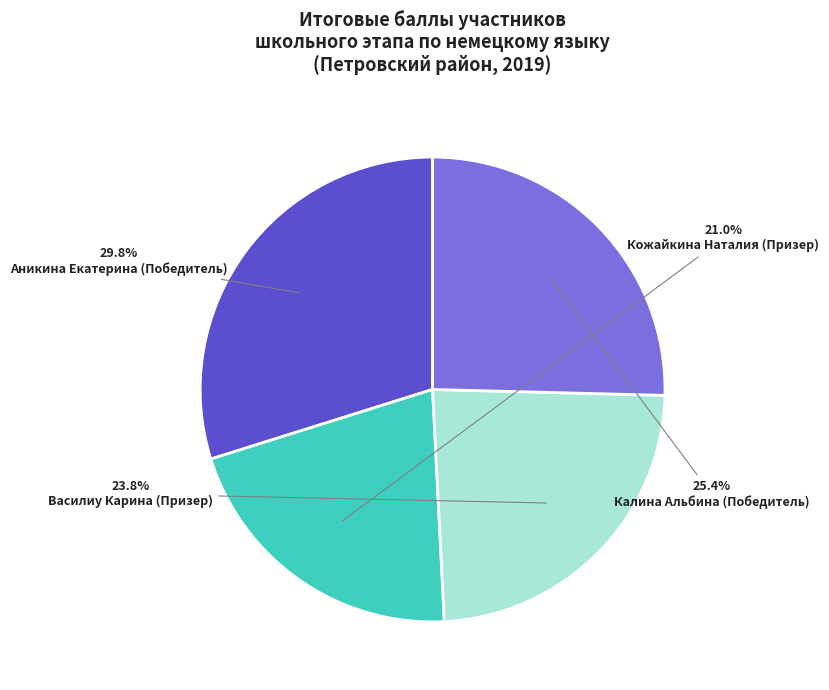

Is there a majority slice in this chart?

No